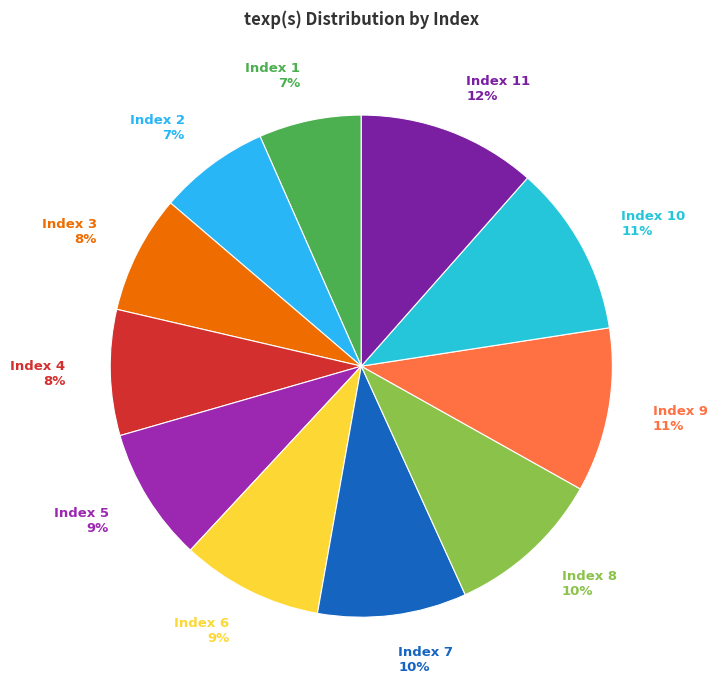

To the nearest percent, what portion does Index 3 8% represent?

8%